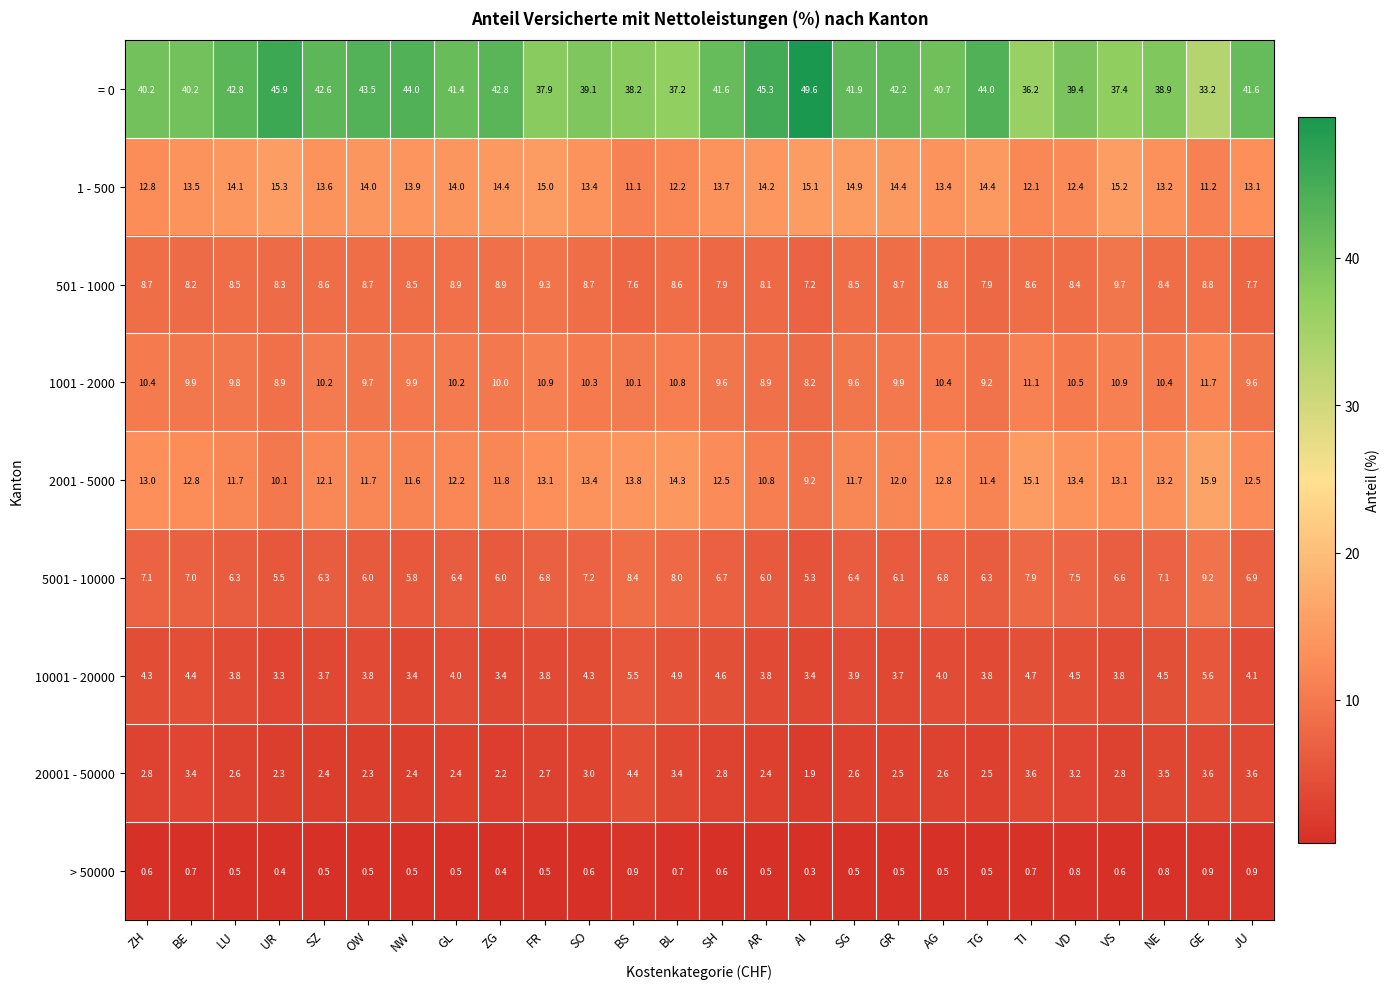

The 1001 - 2000 series shows 13.7 at JU. True or false?

False